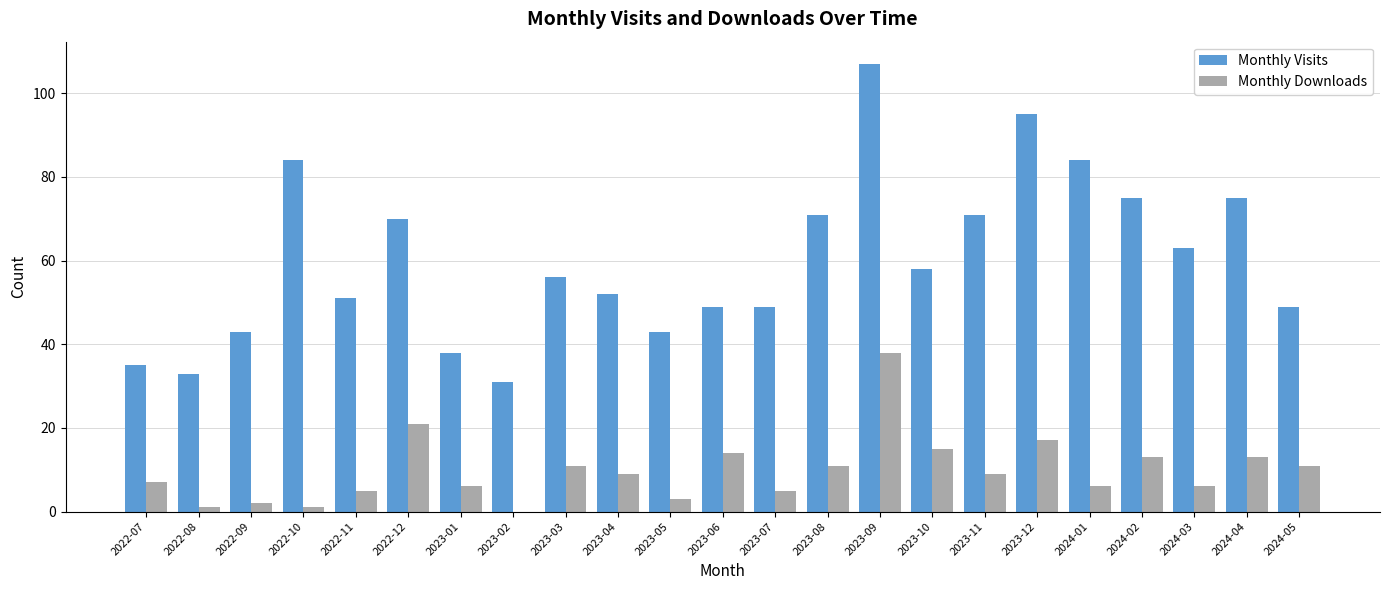

Reading right to left, list all the values displayed in this chart.

Monthly Visits: 2024-05=49	2024-04=75	2024-03=63	2024-02=75	2024-01=84	2023-12=95	2023-11=71	2023-10=58	2023-09=107	2023-08=71	2023-07=49	2023-06=49	2023-05=43	2023-04=52	2023-03=56	2023-02=31	2023-01=38	2022-12=70	2022-11=51	2022-10=84	2022-09=43	2022-08=33	2022-07=35
Monthly Downloads: 2024-05=11	2024-04=13	2024-03=6	2024-02=13	2024-01=6	2023-12=17	2023-11=9	2023-10=15	2023-09=38	2023-08=11	2023-07=5	2023-06=14	2023-05=3	2023-04=9	2023-03=11	2023-02=0	2023-01=6	2022-12=21	2022-11=5	2022-10=1	2022-09=2	2022-08=1	2022-07=7